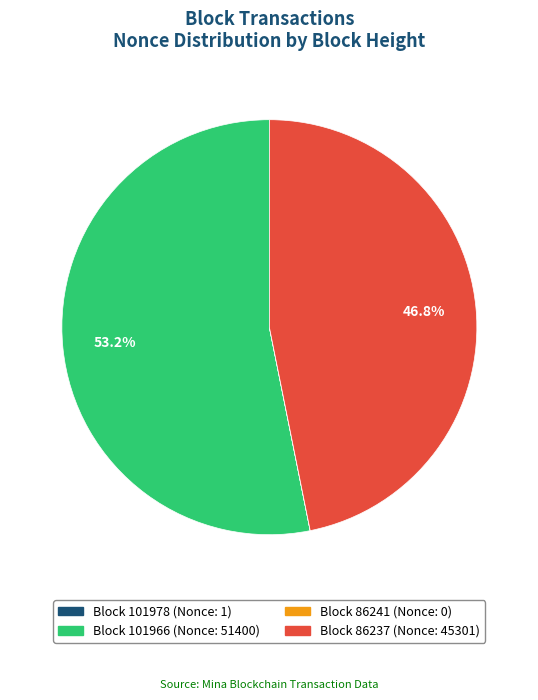

To the nearest percent, what is the difference between the largest and smallest slice percentages?

53%